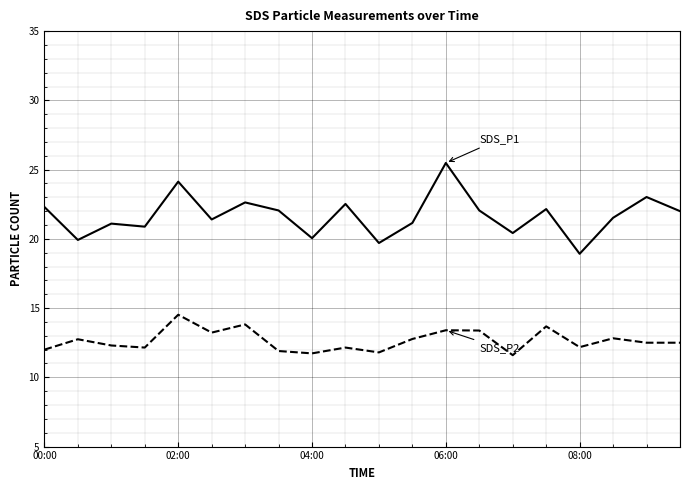

What is the maximum value shown in the chart?

25.5